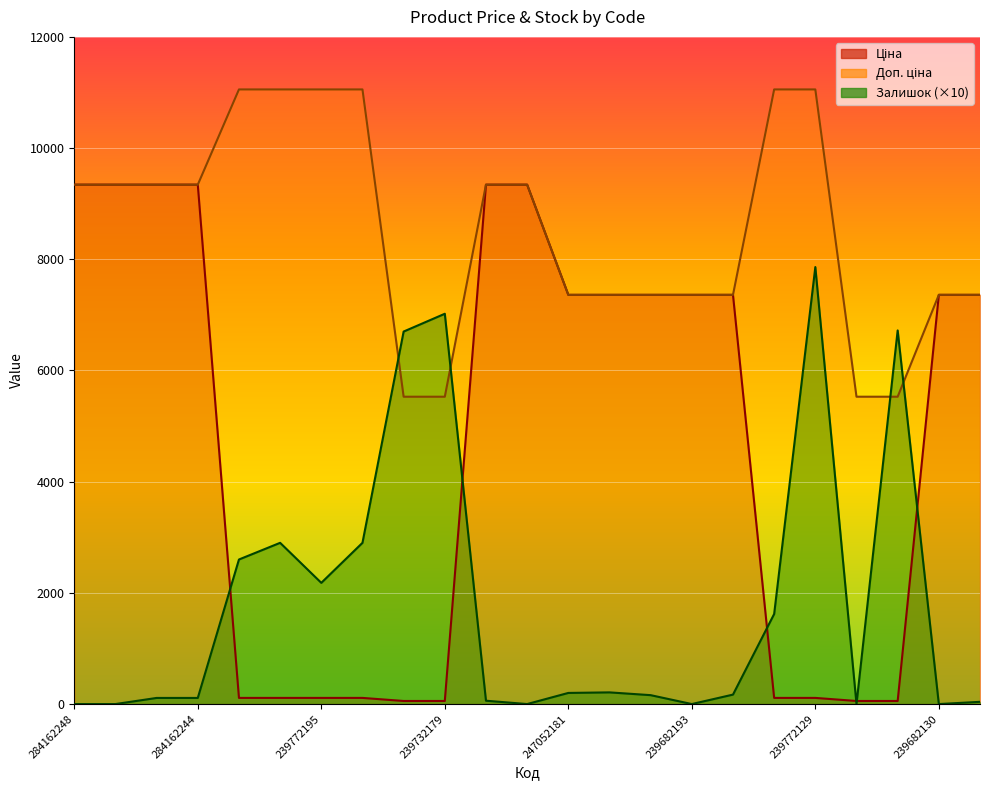

Reading left to right, what are all the values shown in this chart?

Ціна: 9342.0	9342.0	9342.0	9342.0	110.5	110.5	110.5	110.5	55.3	55.3	9342.0	9342.0	7360.2	7360.2	7360.2	7360.2	7360.2	110.5	110.5	55.3	55.3	7360.2	7360.2
Доп. ціна: 9342.0	9342.0	9342.0	9342.0	11055.0	11055.0	11055.0	11055.0	5528.0	5528.0	9342.0	9342.0	7360.2	7360.2	7360.2	7360.2	7360.2	11055.0	11055.0	5528.0	5528.0	7360.2	7360.2
Залишок: 0.0	0.0	110.0	110.0	2600.0	2900.0	2180.0	2900.0	6700.0	7020.0	60.0	0.0	200.0	210.0	160.0	0.0	170.0	1620.0	7860.0	0.0	6720.0	0.0	40.0